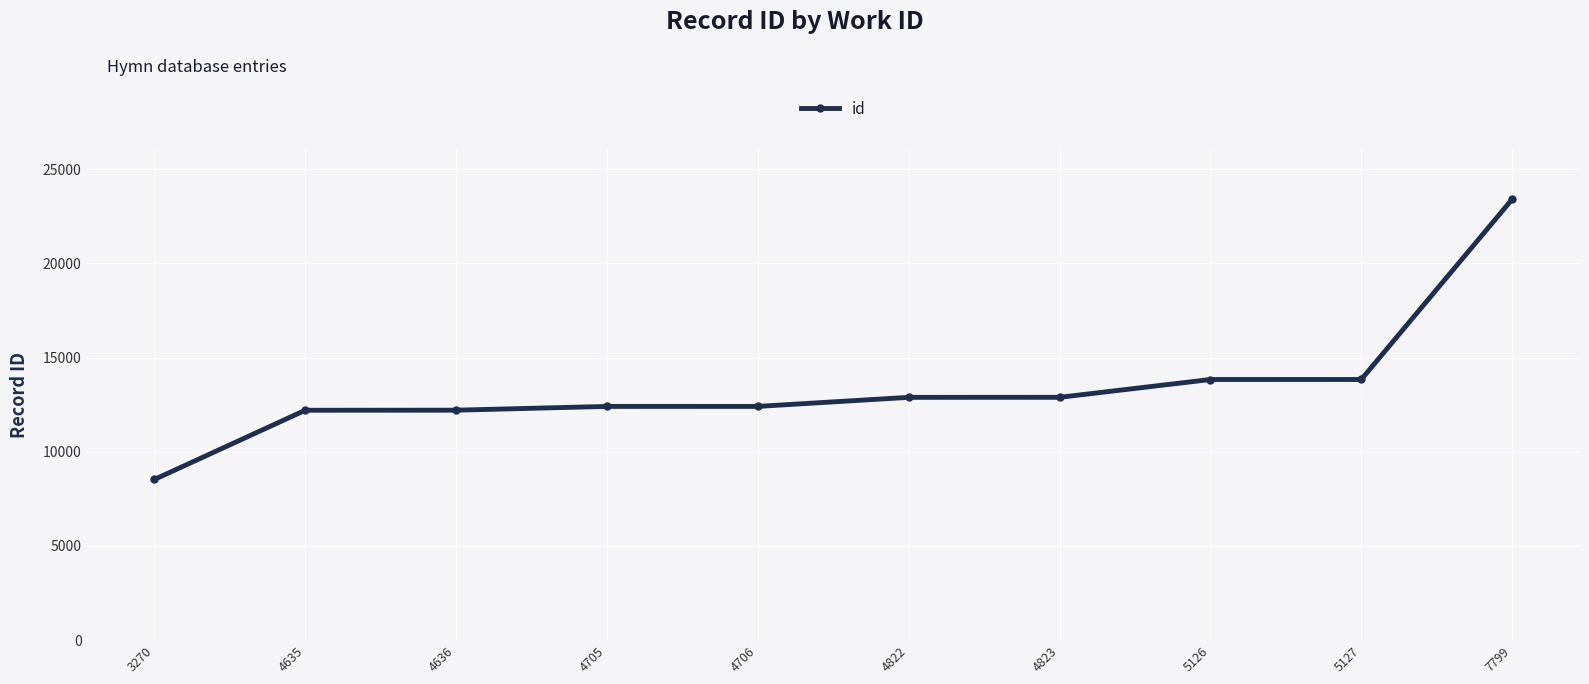

Approximately how many times larger is the value at 4706 compared to 7799?

0.5